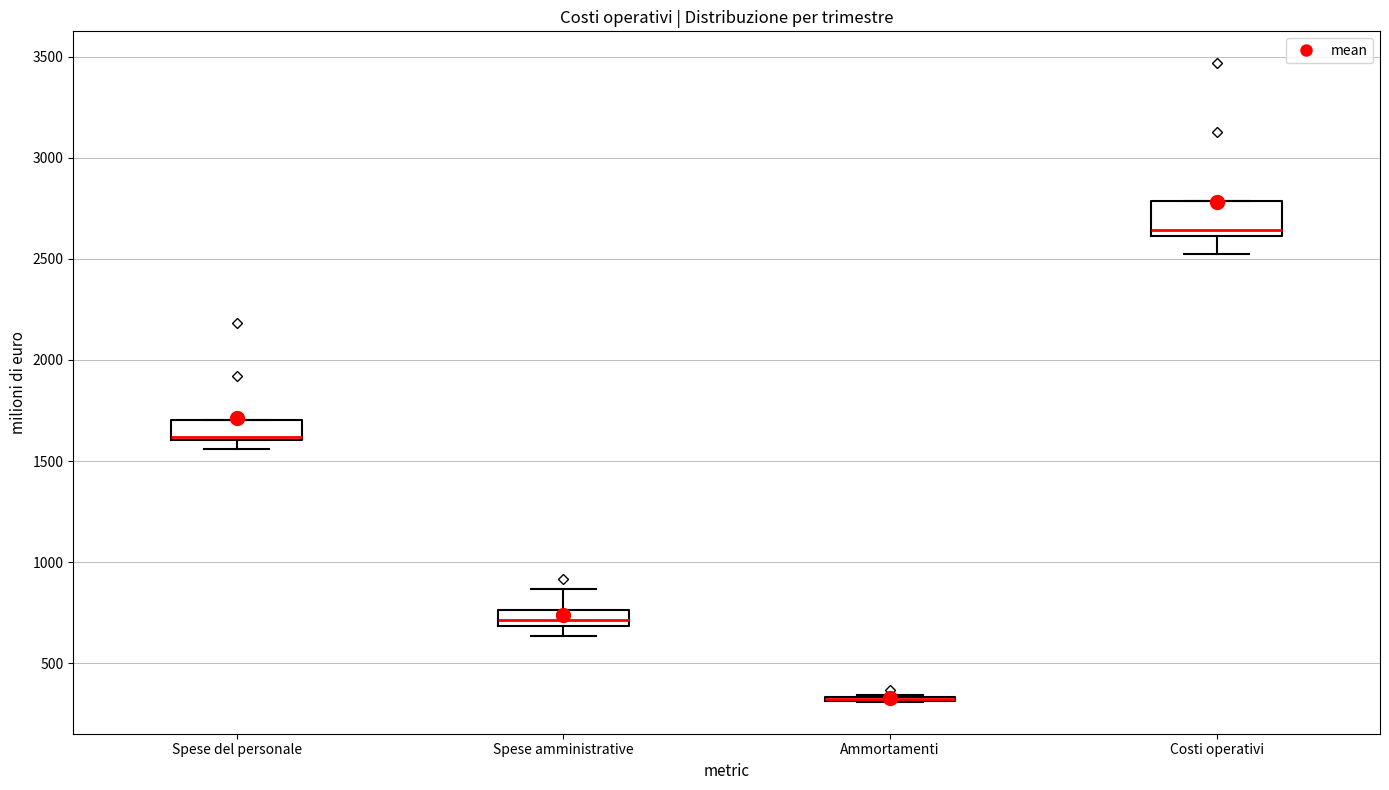

Comparing the boxes themselves (not the whiskers), which one is the tallest?

Costi operativi